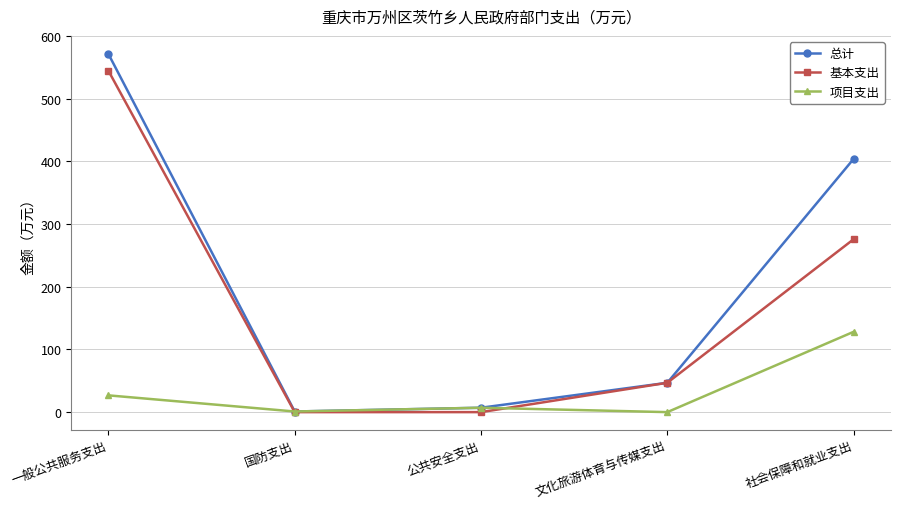

What is the total value across all series at 一般公共服务支出?

1143.0